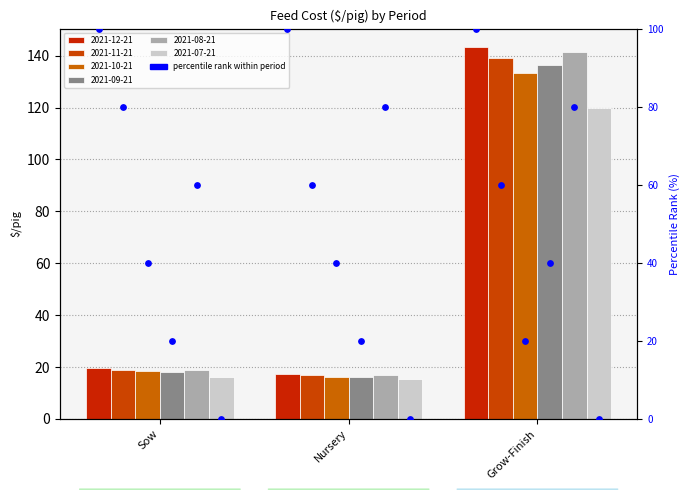

Which series has the widest spread of Y values?

2021-12-21